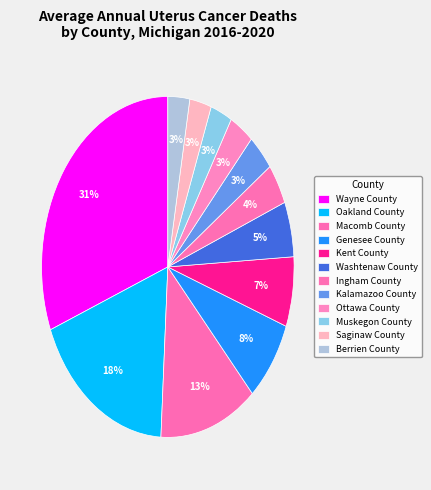

To the nearest percent, what portion does Macomb County represent?

13%